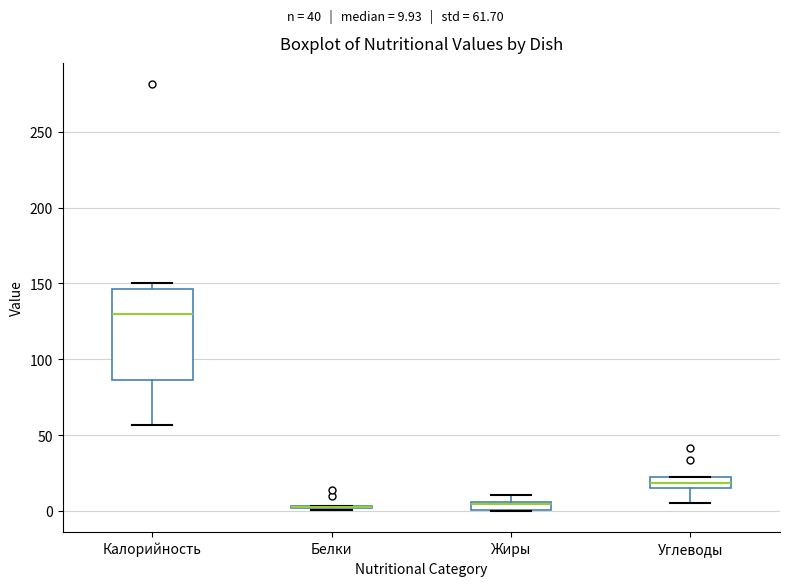

Where is the upper edge of the box for Жиры on the y-axis? The values are not printed on the chart, so give them approximately, as read against the axis.

5